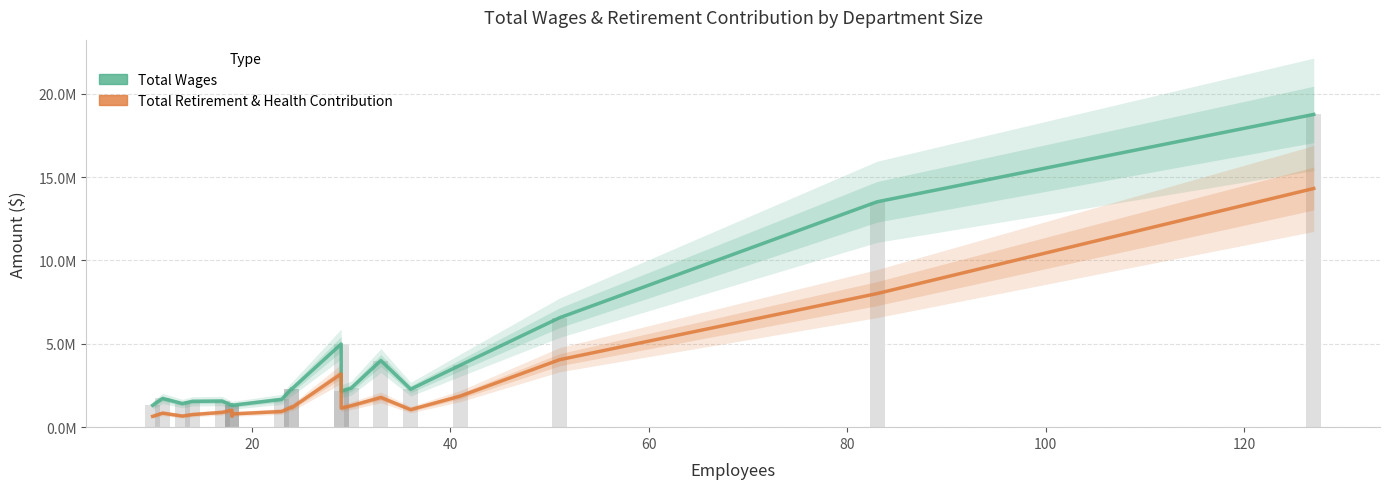

What is the difference between the maximum and minimum values in the Total Wages series?

17444952